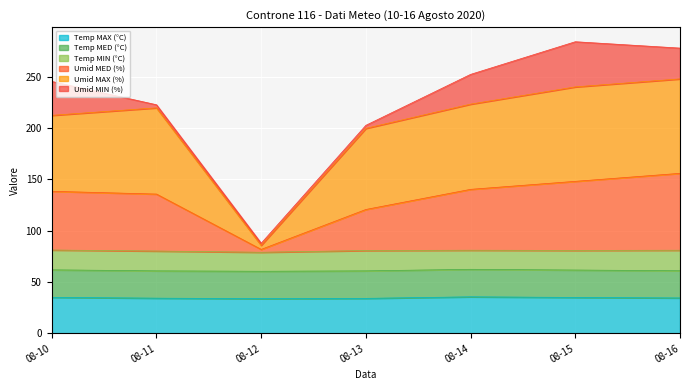

True or false: Umid MED (%) and Umid MAX (%) cross at least once.

False